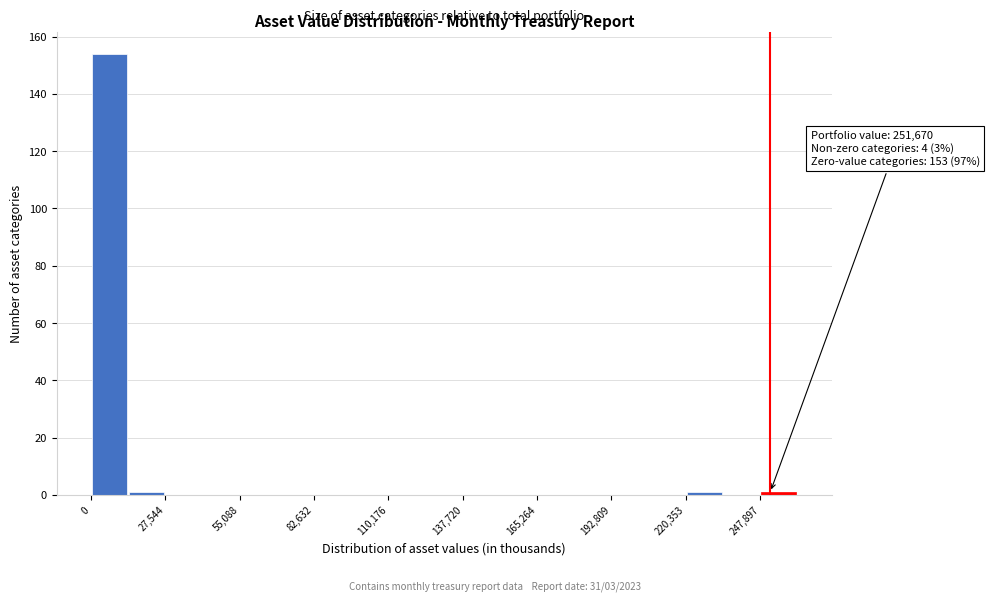

Read against the x-axis, roughly where is the centre of the tallest bar?

5000